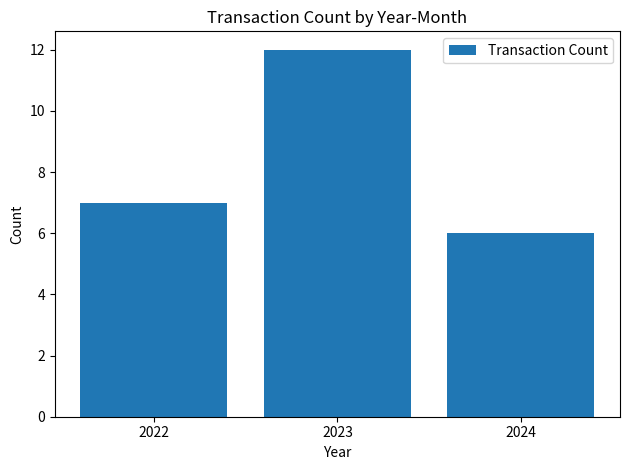

Reading left to right, what are all the values shown in this chart?

7	12	6